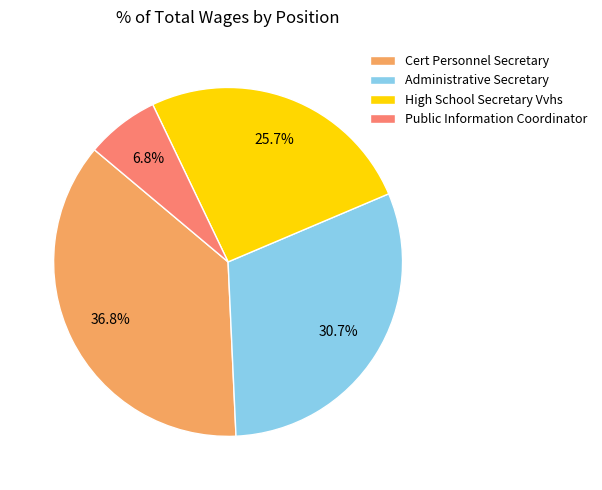

To the nearest percent, what percentage of the pie is High School Secretary Vvhs?

26%